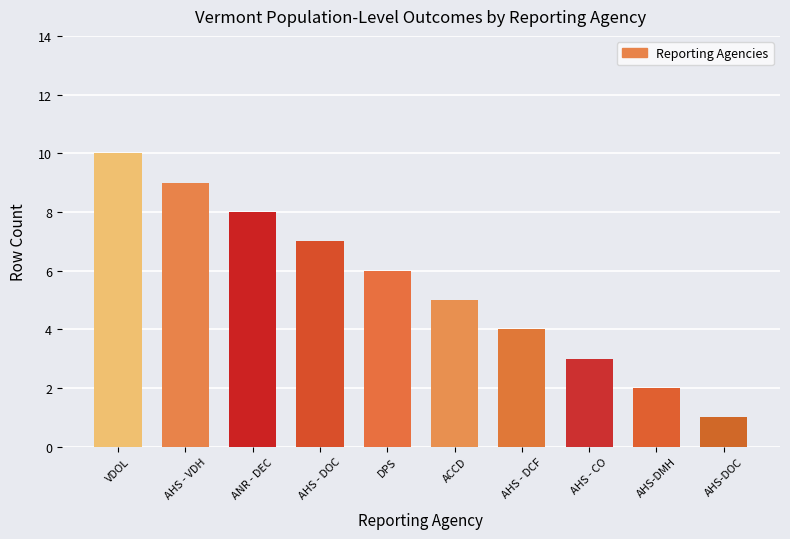

The value at ANR - DEC is 4. True or false?

False